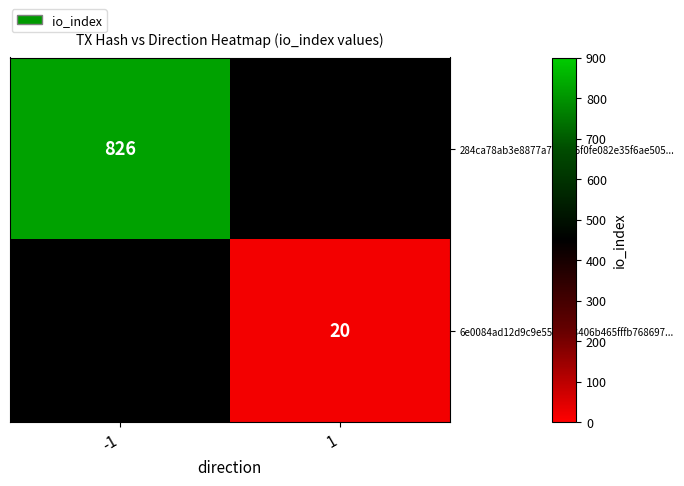

The 284ca78ab3e8877a7db056f0fe082e35f6ae505... series shows 826 at -1. True or false?

True